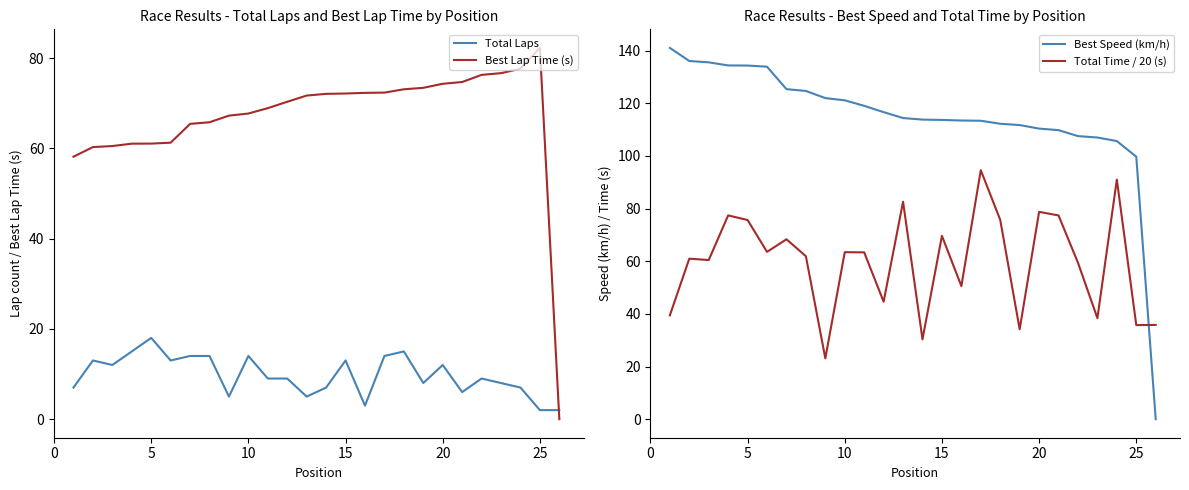

What is the maximum value for Total Laps?

18.0